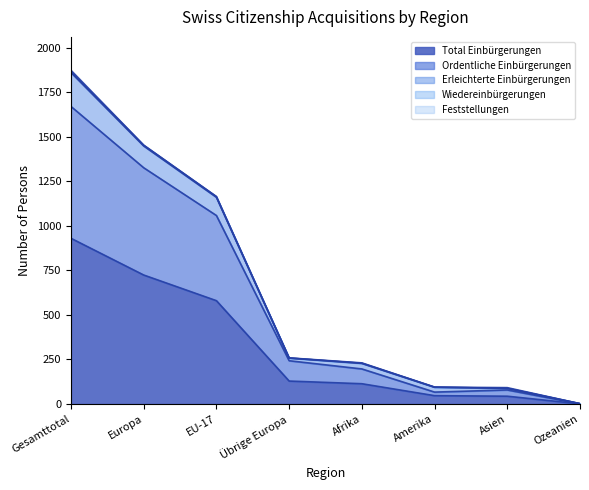

What is the difference between the maximum and second lowest values in the Total Einbürgerungen series?

886